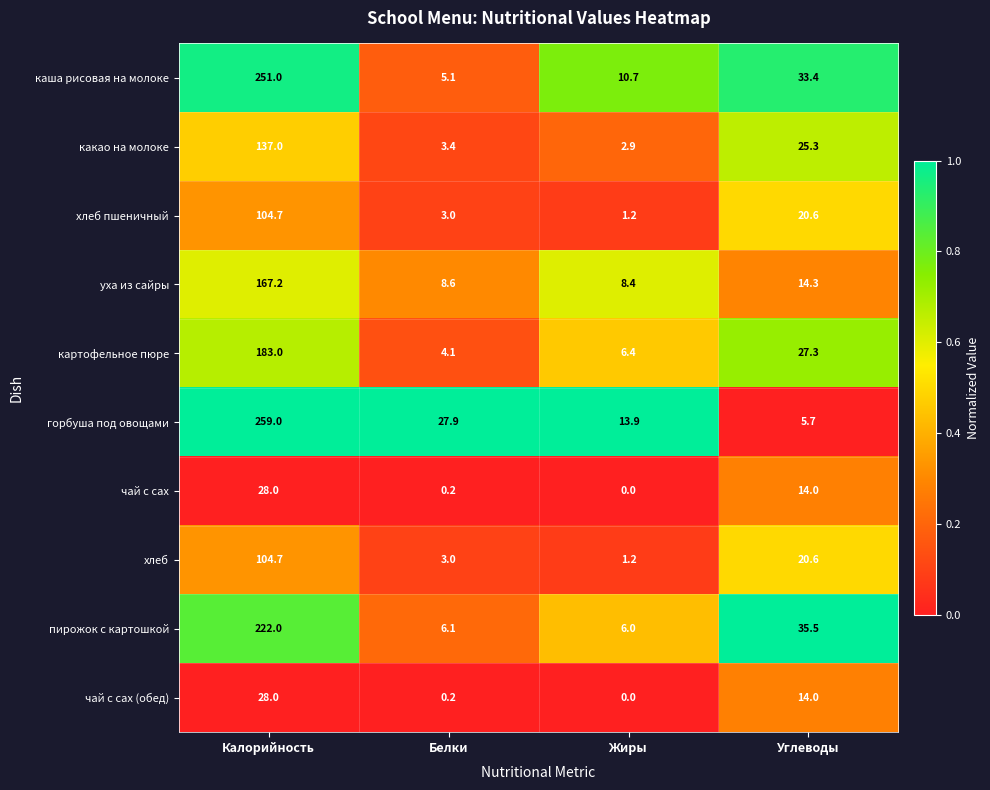

What is the sum of all хлеб values?

129.5